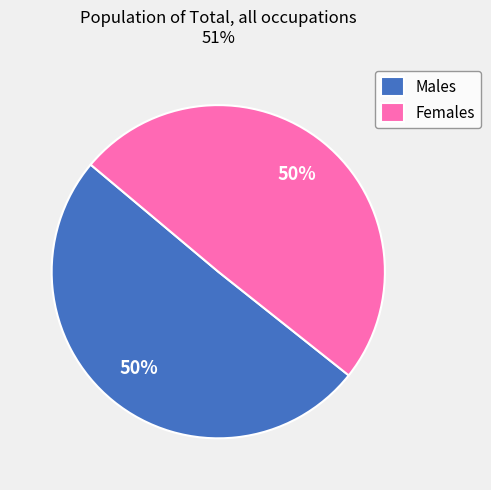

Do Females and Males together represent more than half of the pie?

Yes